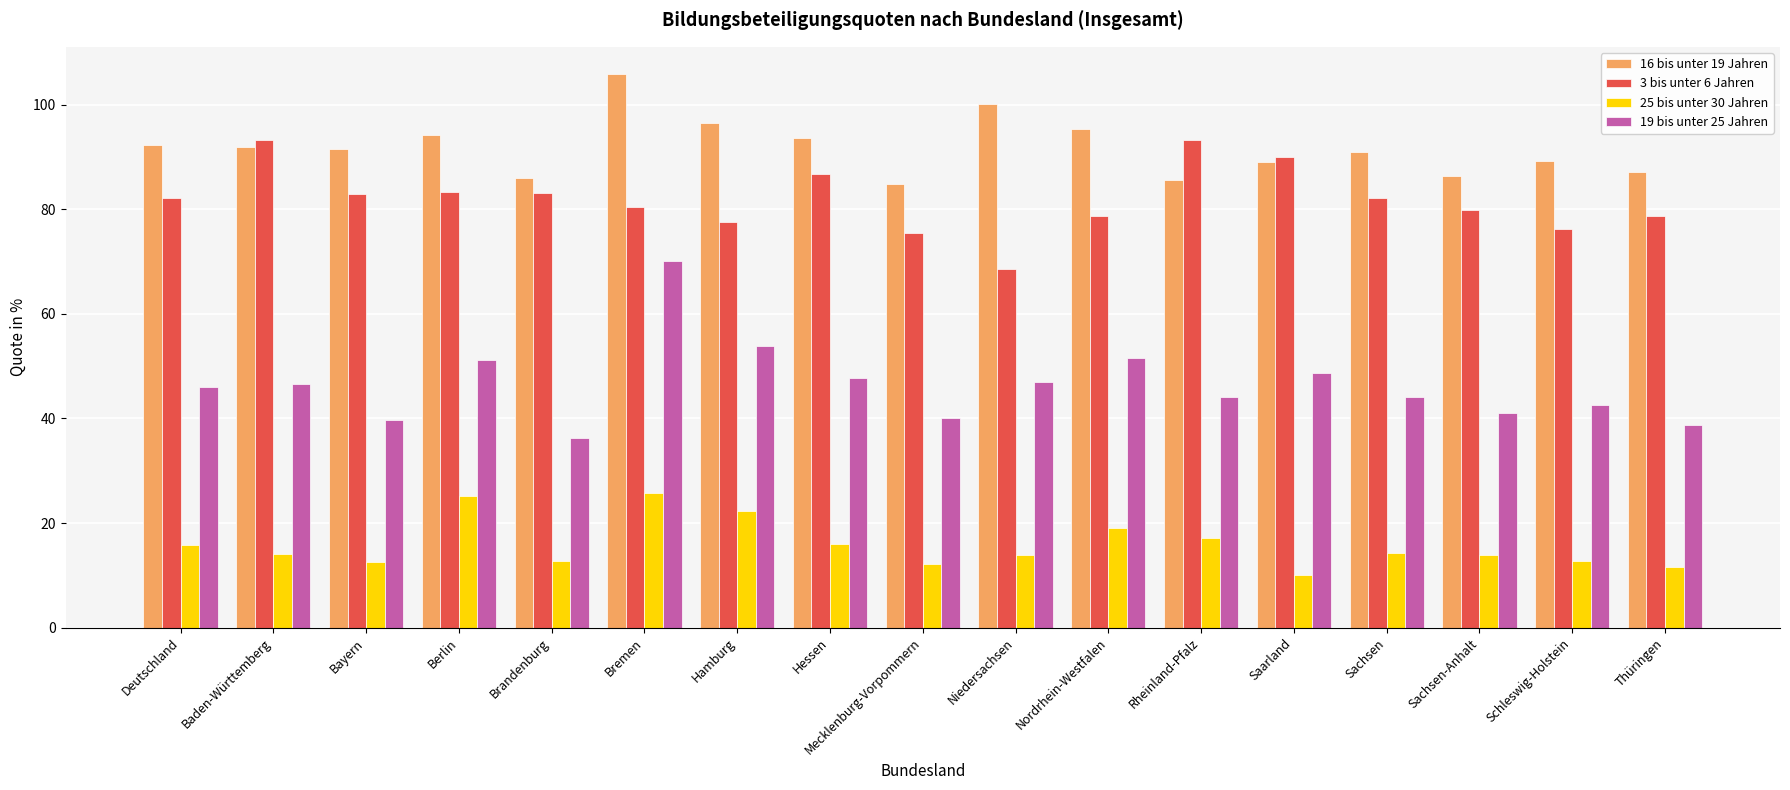

Are the bars horizontal?

No